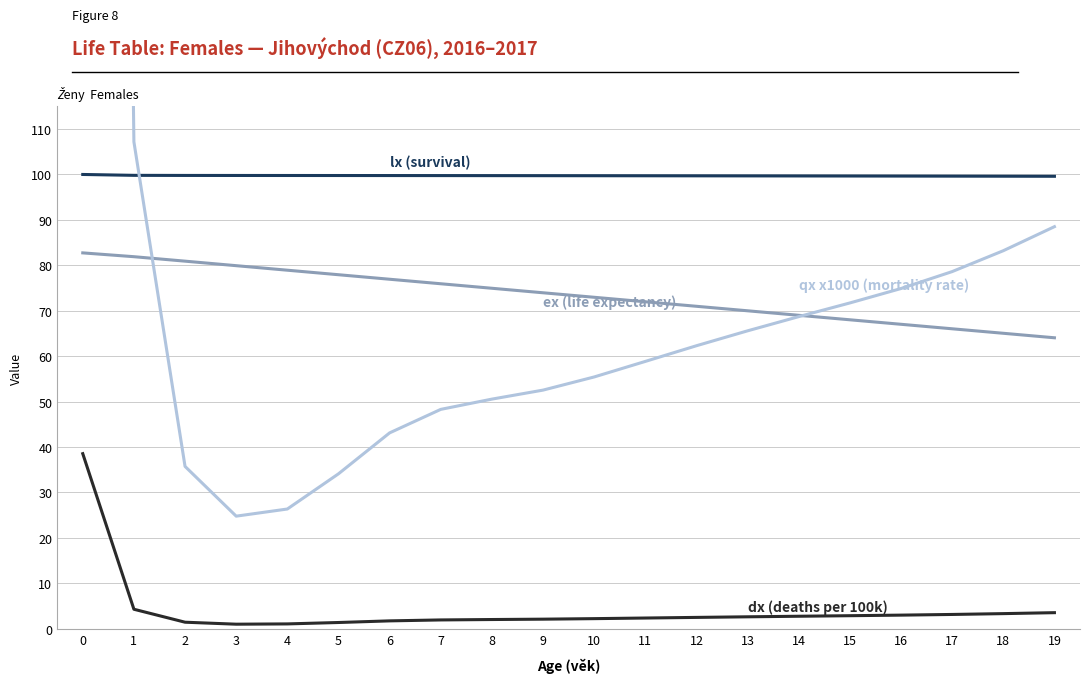

Is this an area chart (filled region under the line)?

No